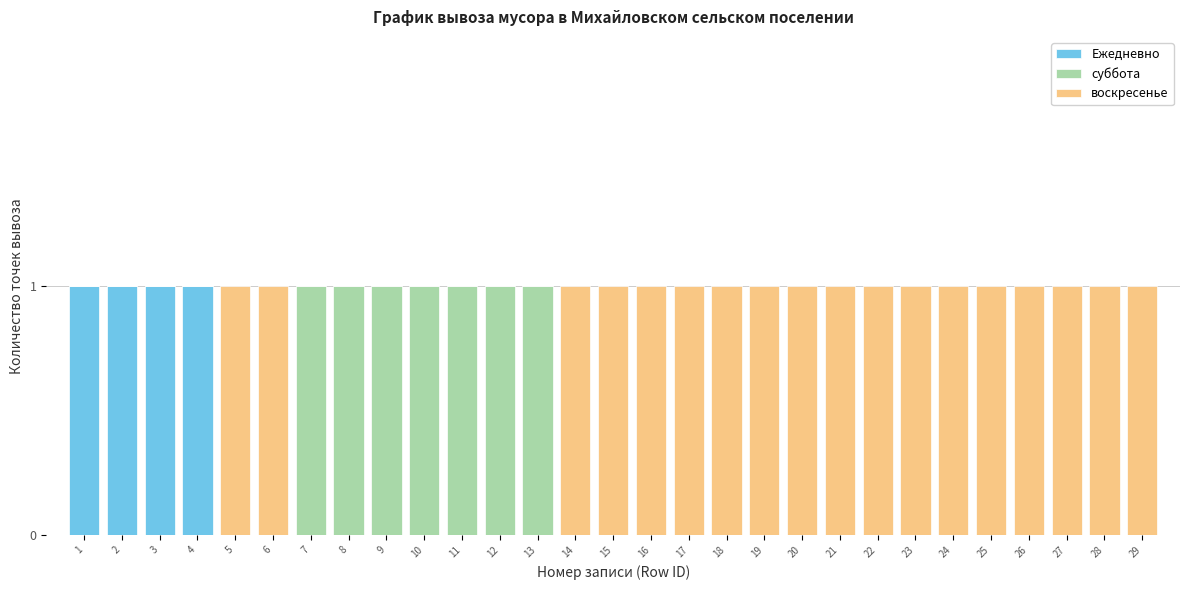

The Ежедневно series shows 0 at 20. True or false?

True